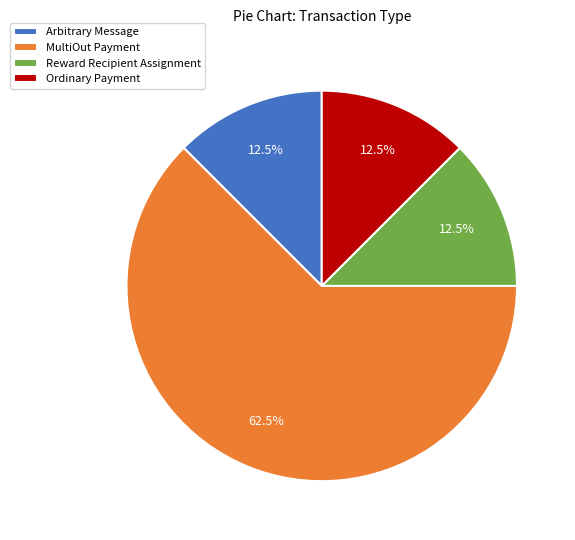

Do Ordinary Payment and Arbitrary Message together represent more than half of the pie?

No